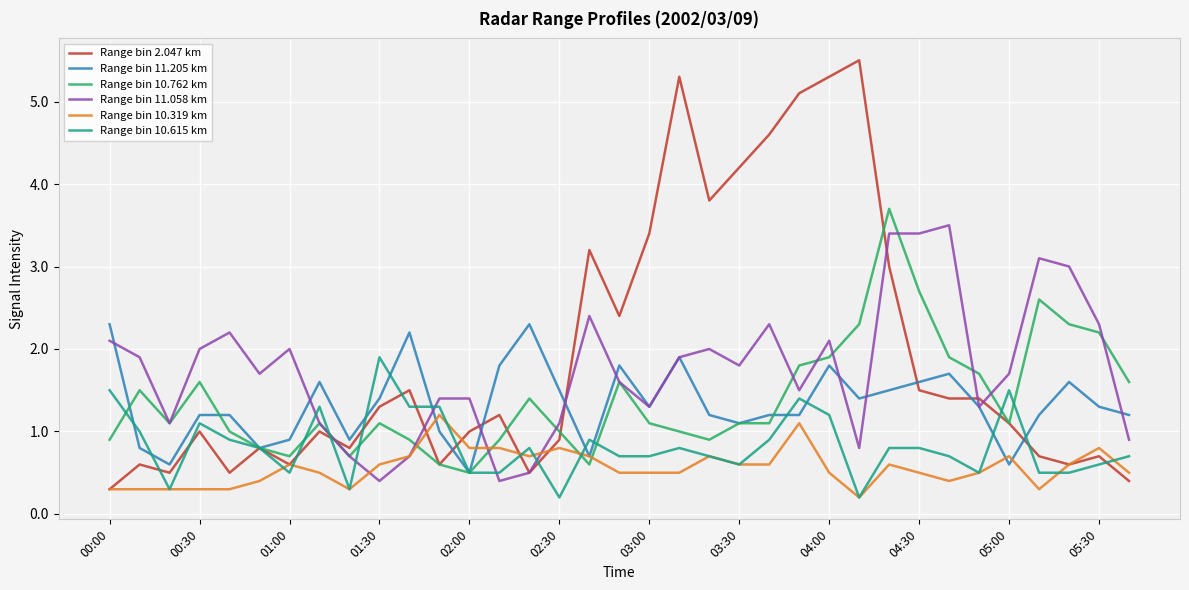

What is the difference between the second highest and second lowest values in the Range bin 10.615 km series?

1.3